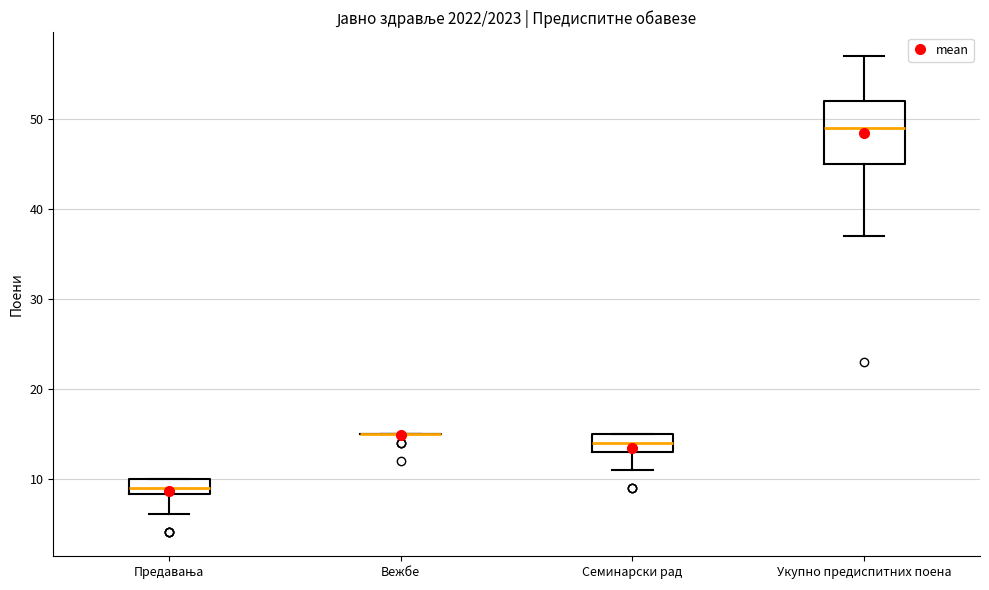

Where is the lower edge of the box for Семинарски рад on the y-axis? The values are not printed on the chart, so give them approximately, as read against the axis.

13